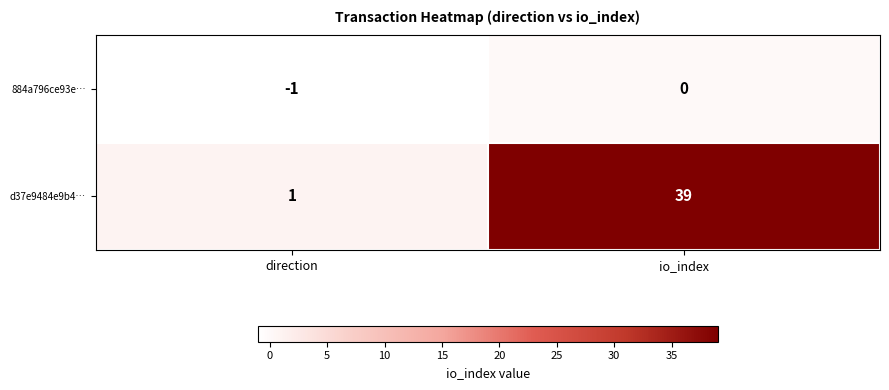

The value of d37e9484e9b4… at direction is 1. True or false?

True